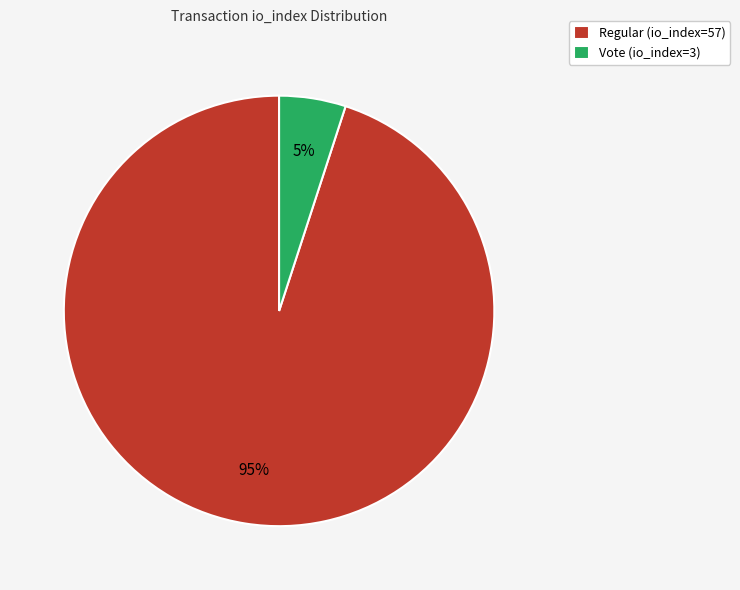

What is the largest slice in the pie chart?

Regular (io_index=57)